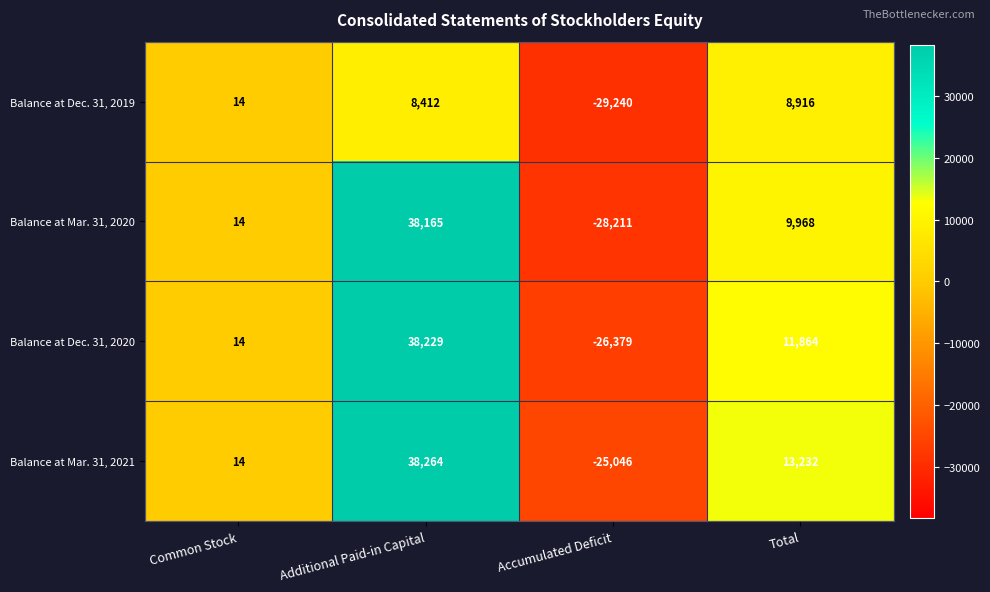

How many Balance at Mar. 31, 2020 values are between 14 and 38165?

3